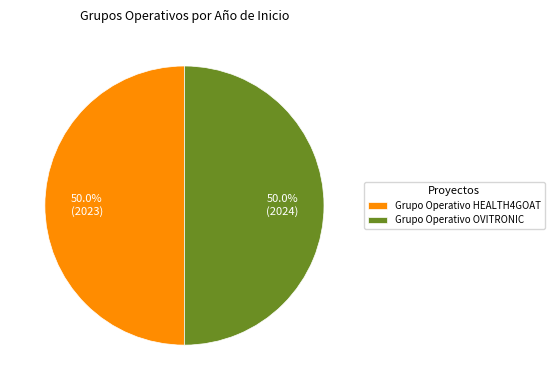

Combined, what portion of the pie is Grupo Operativo HEALTH4GOAT and Grupo Operativo OVITRONIC?

100.0%